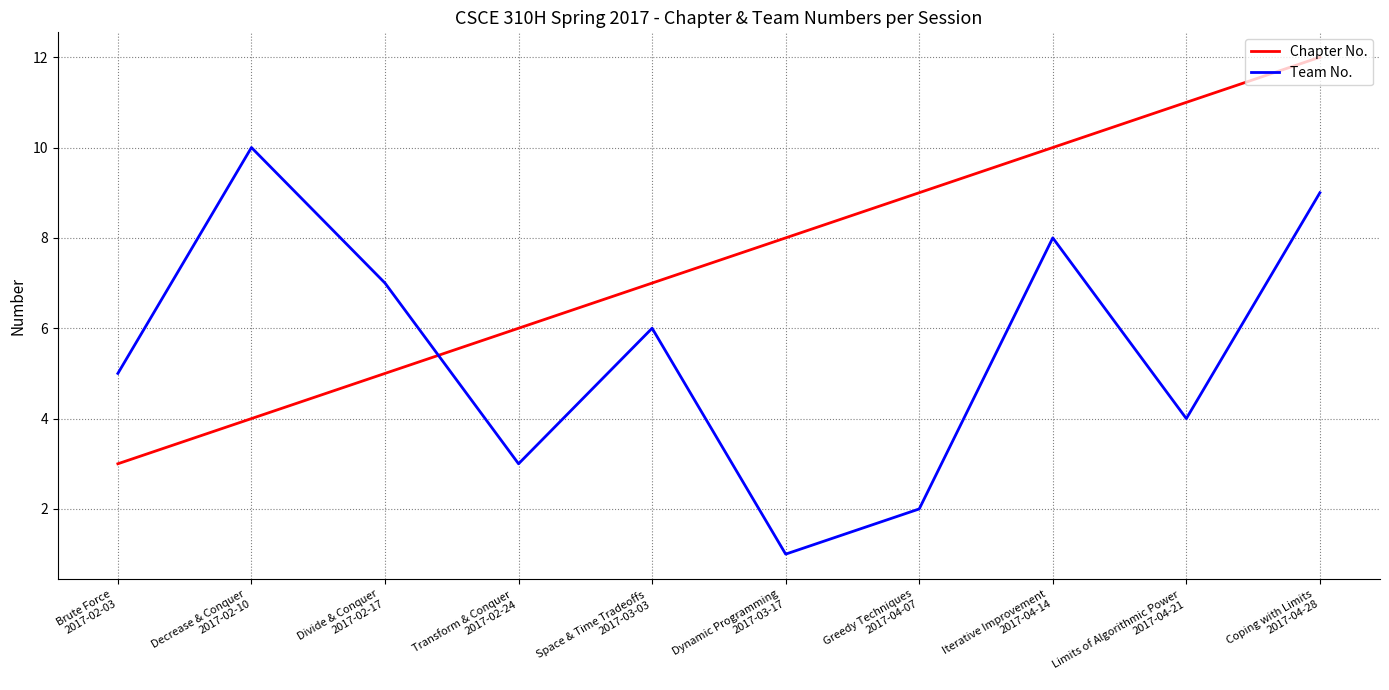

What is the sum of the Chapter No. values at Greedy Techniques
2017-04-07 and Dynamic Programming
2017-03-17?

17